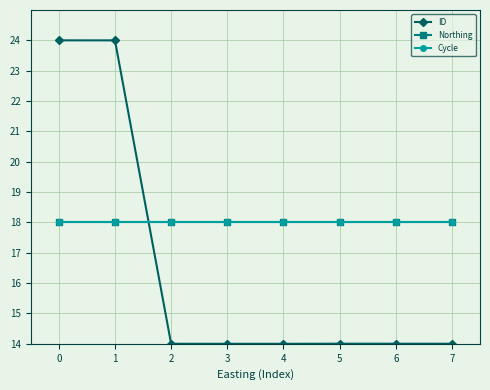

Is this an area chart (filled region under the line)?

No